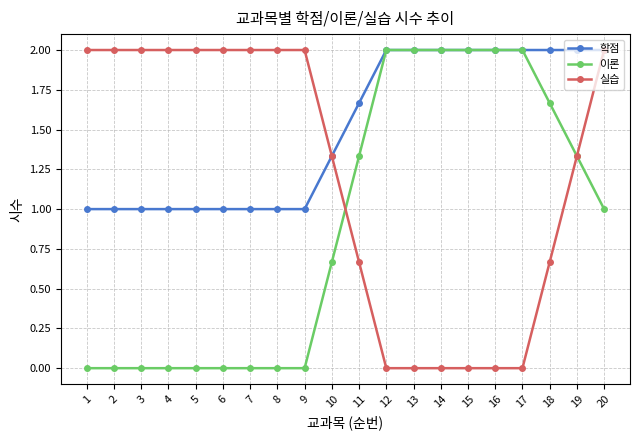

What is the value of the 학점 point at the 18th from the left?

2.0